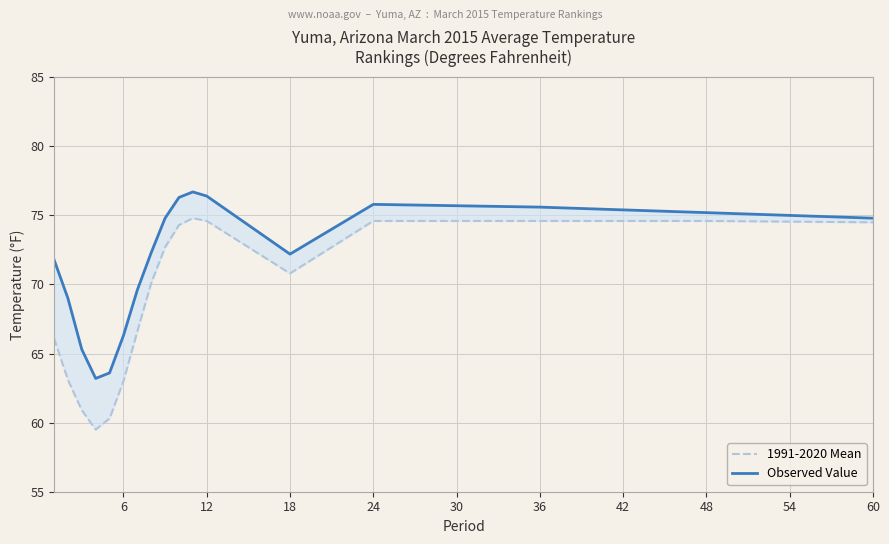

What is the sum of all Observed Value values?

1218.9